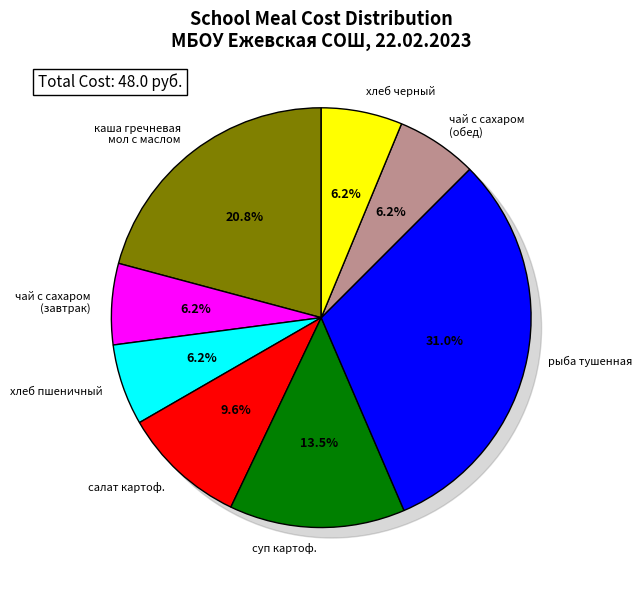

Which category has the smallest portion of the pie?

чай с сахаром
(завтрак)